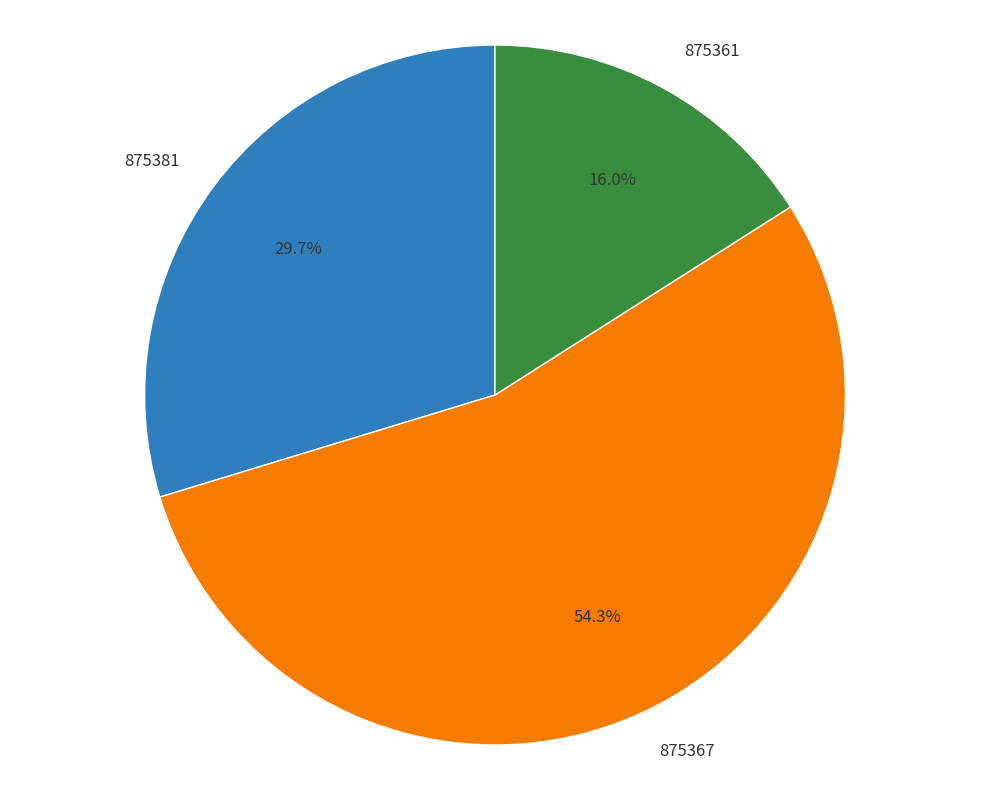

Between 875361 and 875367, which is larger?

875367